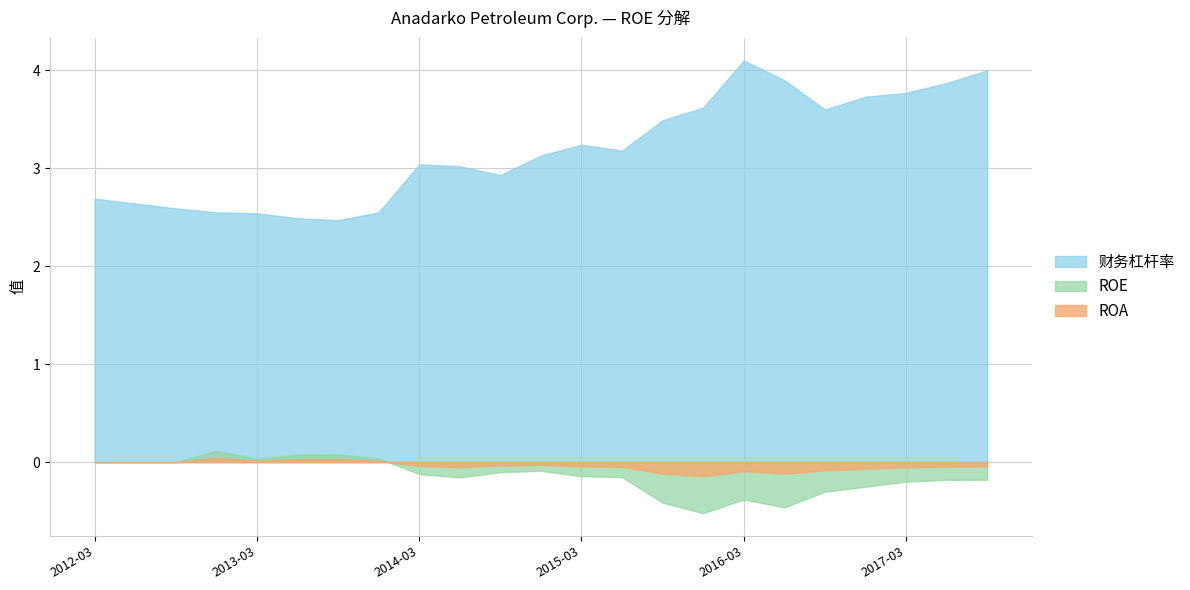

True or false: ROE has a value of -0.2 at 2017-09-30.

True